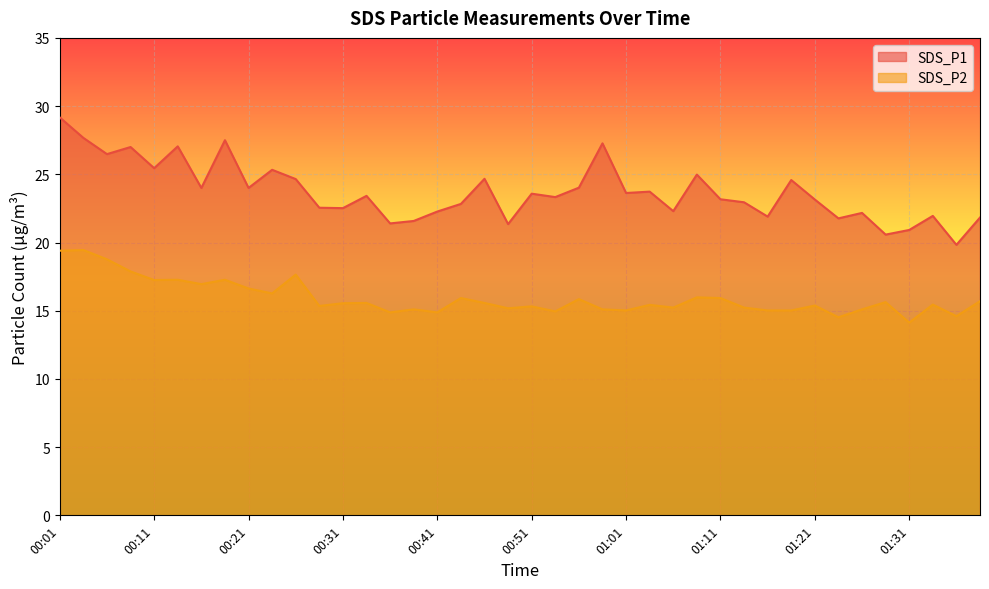

What is the sum of the SDS_P1 values at 01:13 and 01:01?

46.6